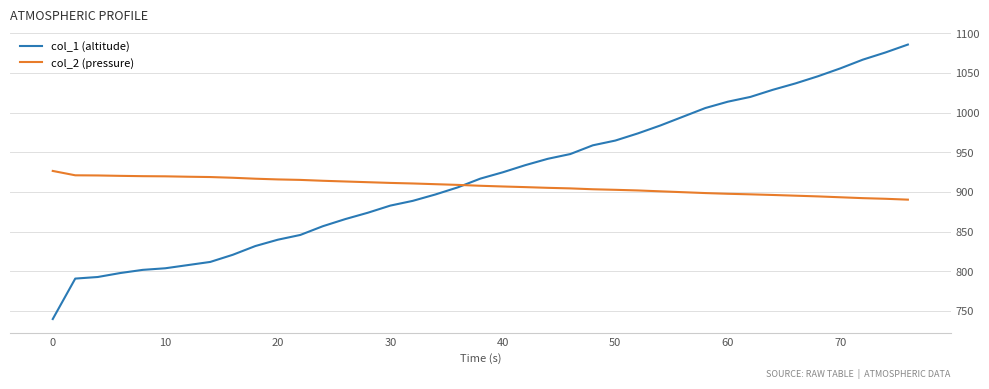

What is the difference between the second highest and second lowest values in the col_2 (pressure) series?

29.6